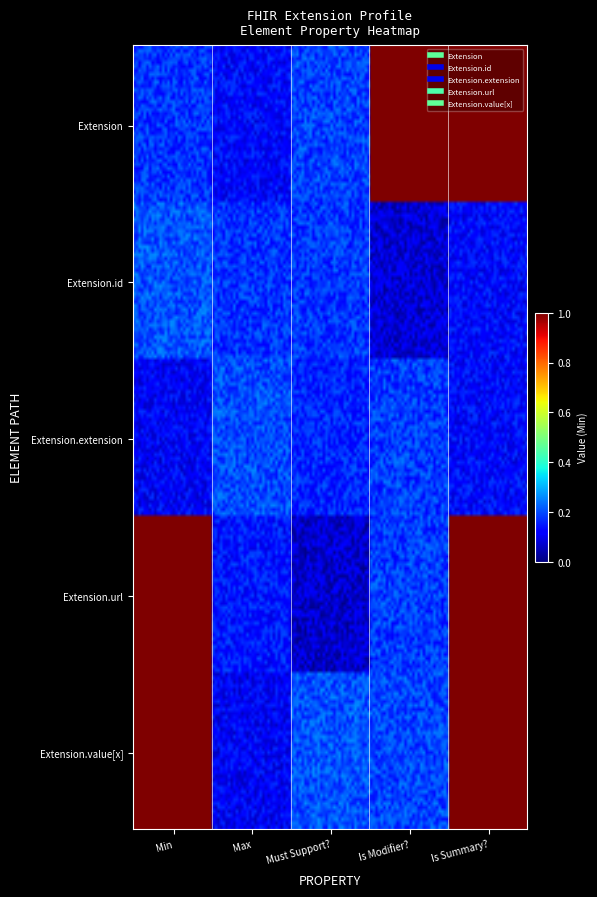

Reading right to left, what are all the values shown in this chart?

Extension: Is Summary?=1	Is Modifier?=1	Must Support?=0	Max=0	Min=0
Extension.id: Is Summary?=0	Is Modifier?=0	Must Support?=0	Max=0	Min=0
Extension.extension: Is Summary?=0	Is Modifier?=0	Must Support?=0	Max=0	Min=0
Extension.url: Is Summary?=1	Is Modifier?=0	Must Support?=0	Max=0	Min=1
Extension.value[x]: Is Summary?=1	Is Modifier?=0	Must Support?=0	Max=0	Min=1